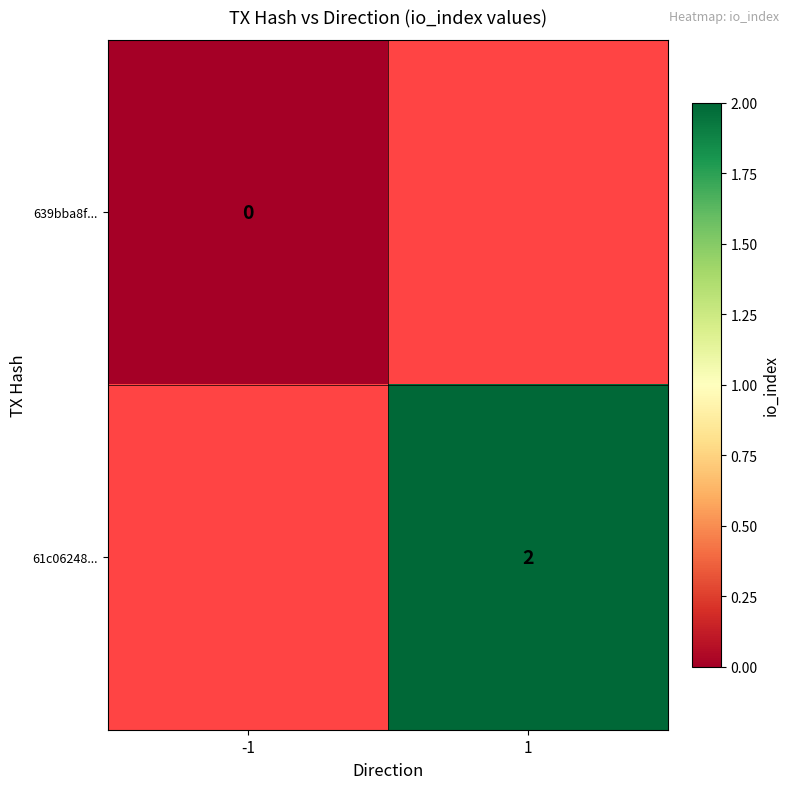

The value of 61c06248... at 1 is 2. True or false?

True